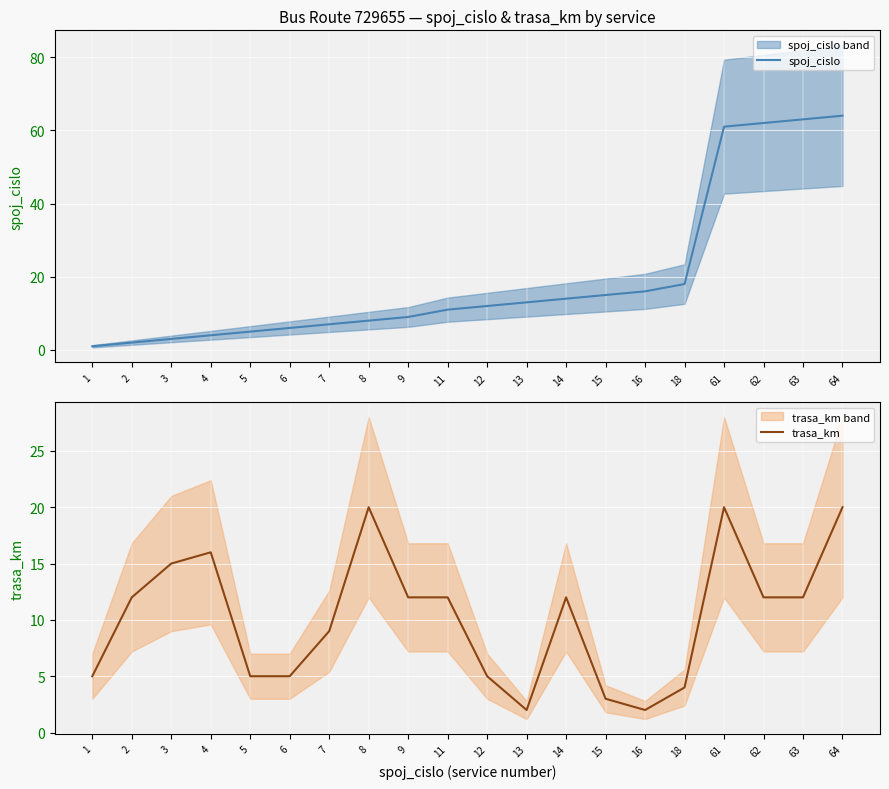

At which category is the sum across all series the highest?

64